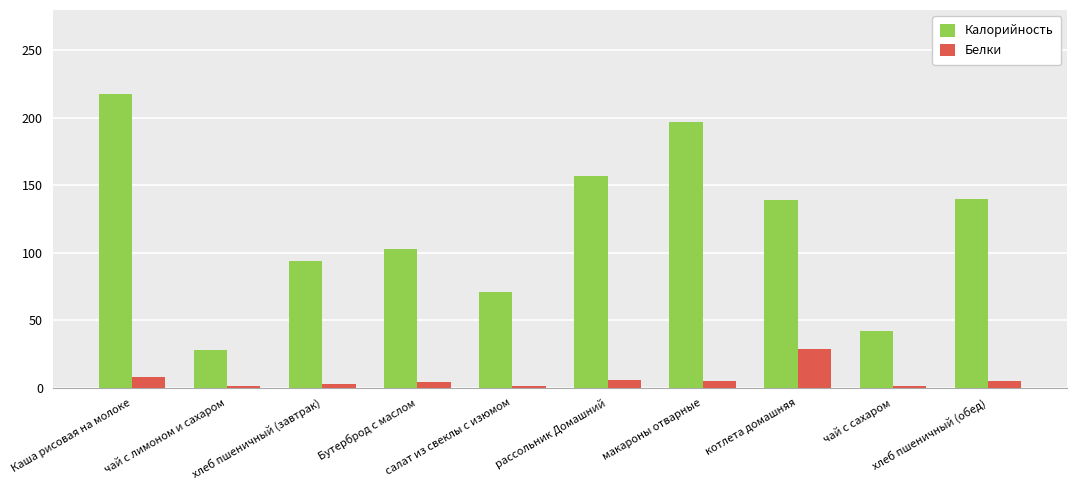

What is the greatest value displayed?

218